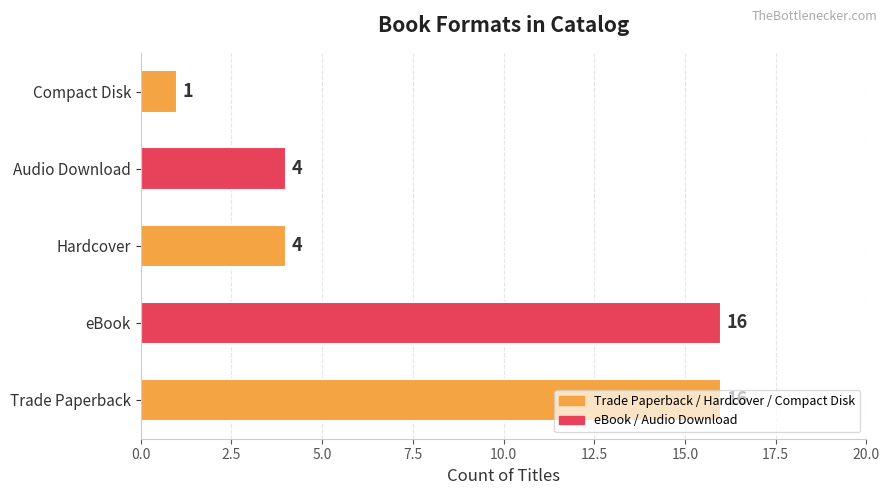

How many categories are shown in the chart?

5